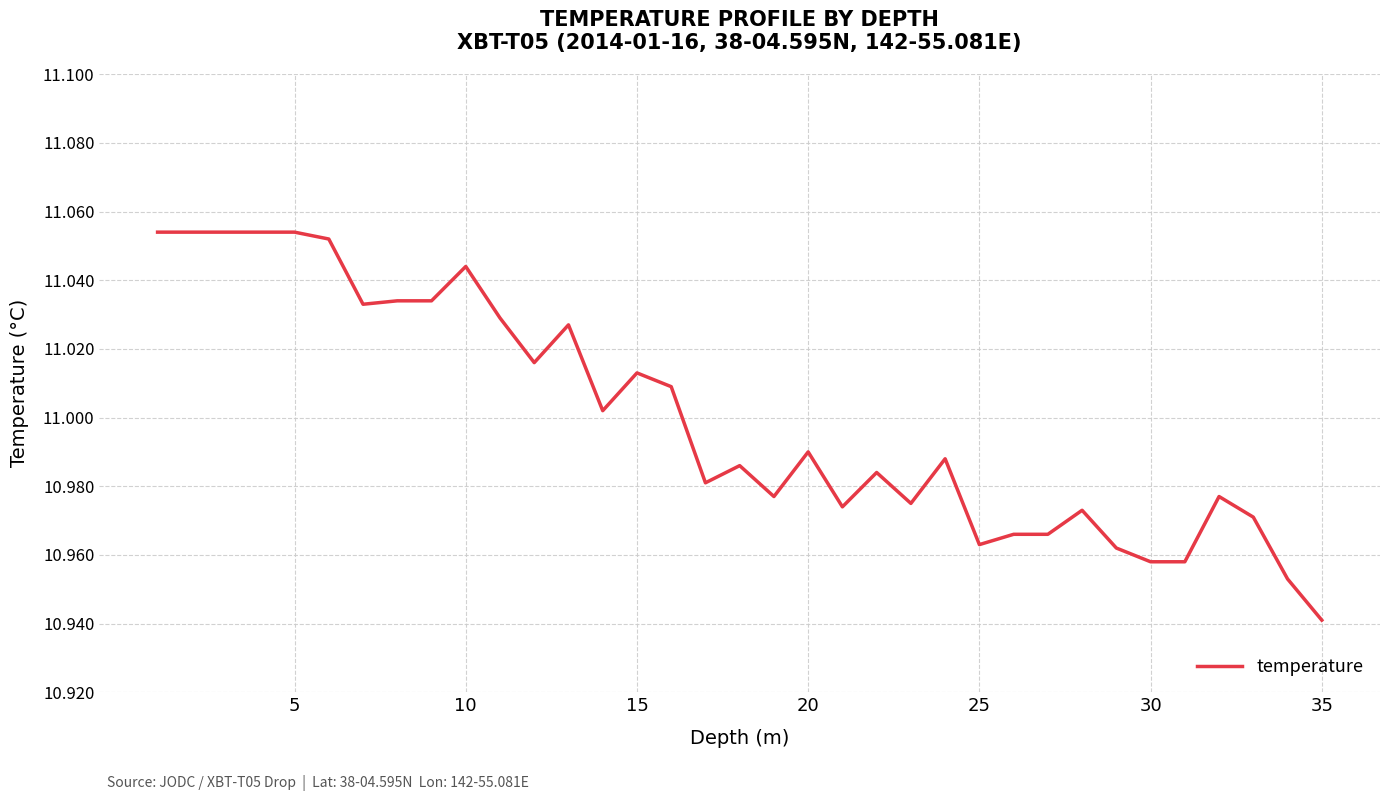

At which label is the value closest to 10?

35